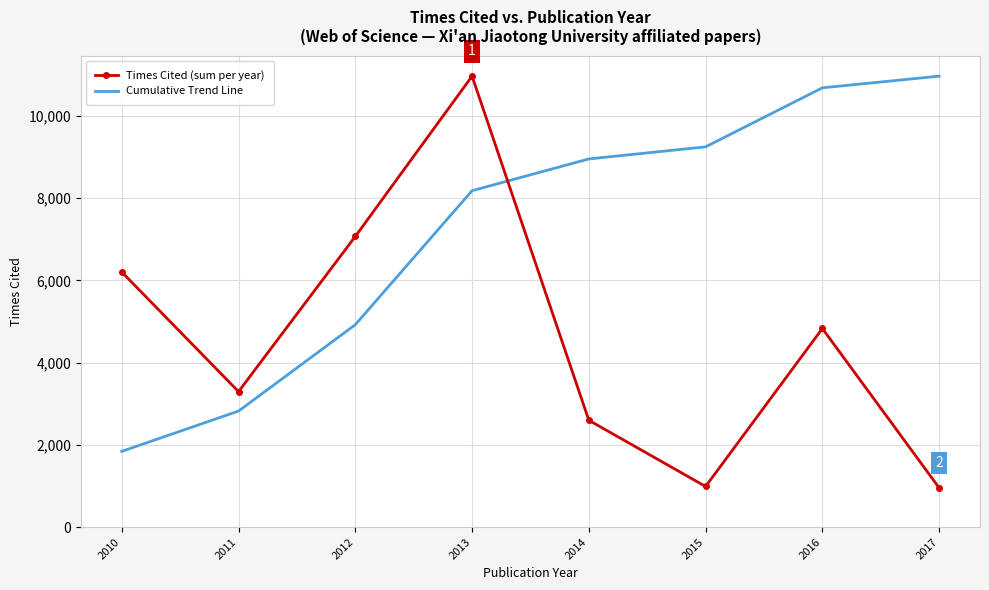

Rank the series at 2010 from highest to lowest value.

Times Cited (sum per year), Cumulative Trend Line